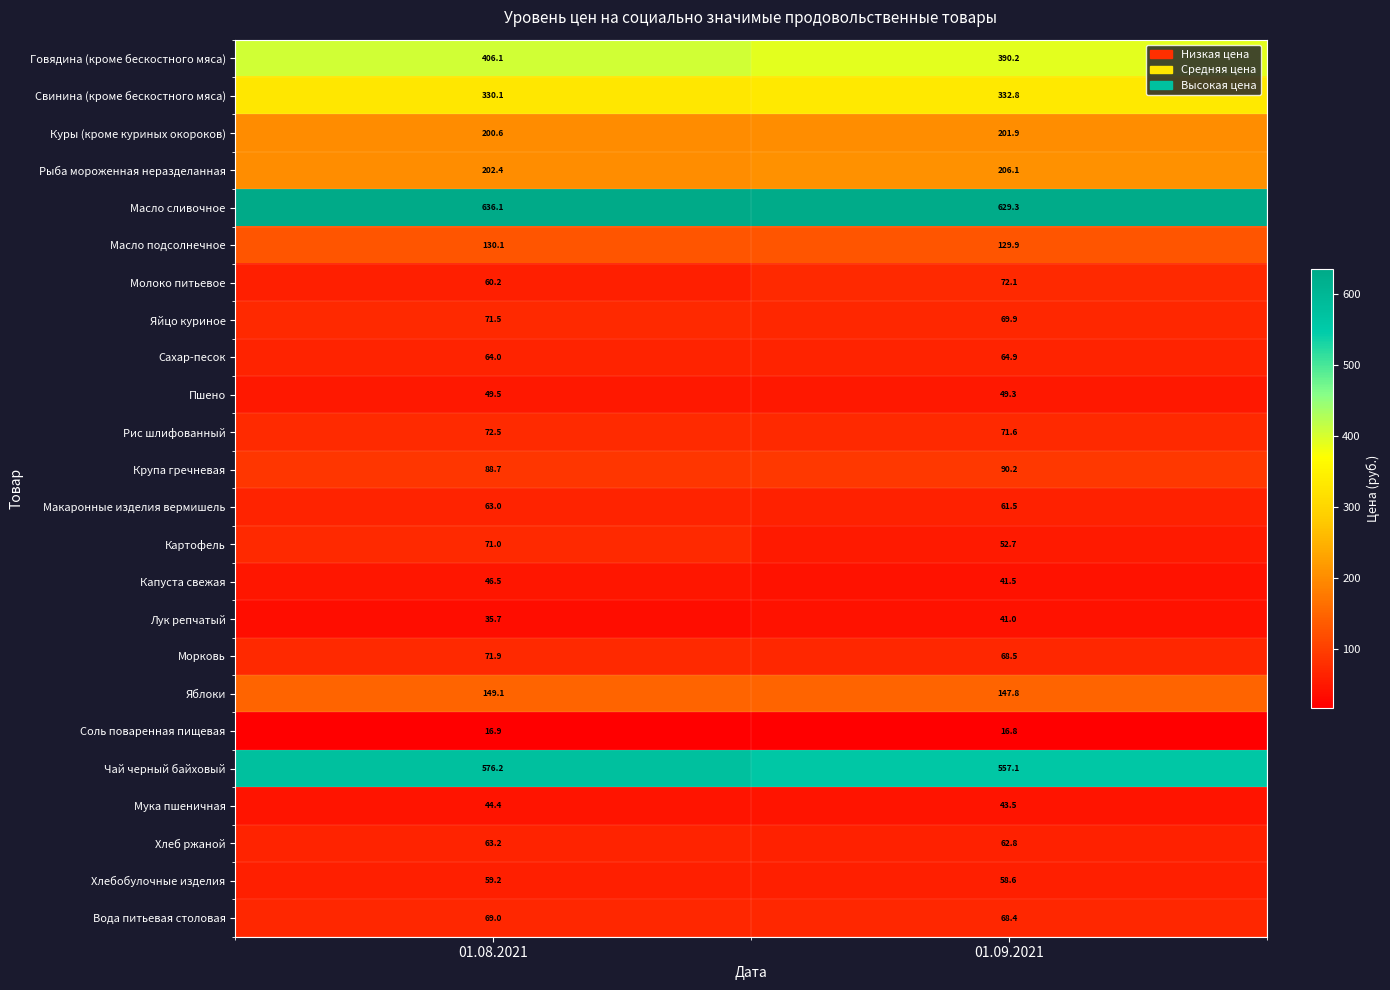

Which category has the lowest value across all series?

01.09.2021